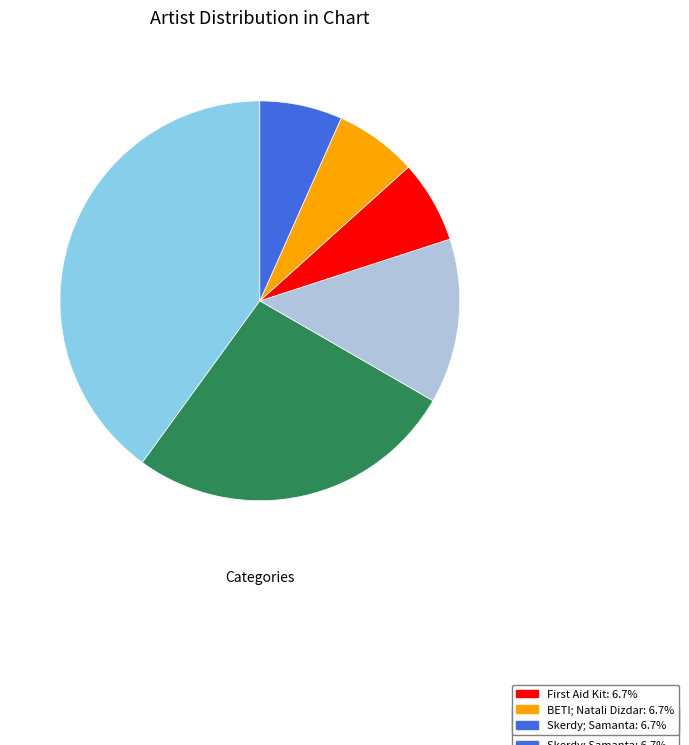

Is there a majority slice in this chart?

No